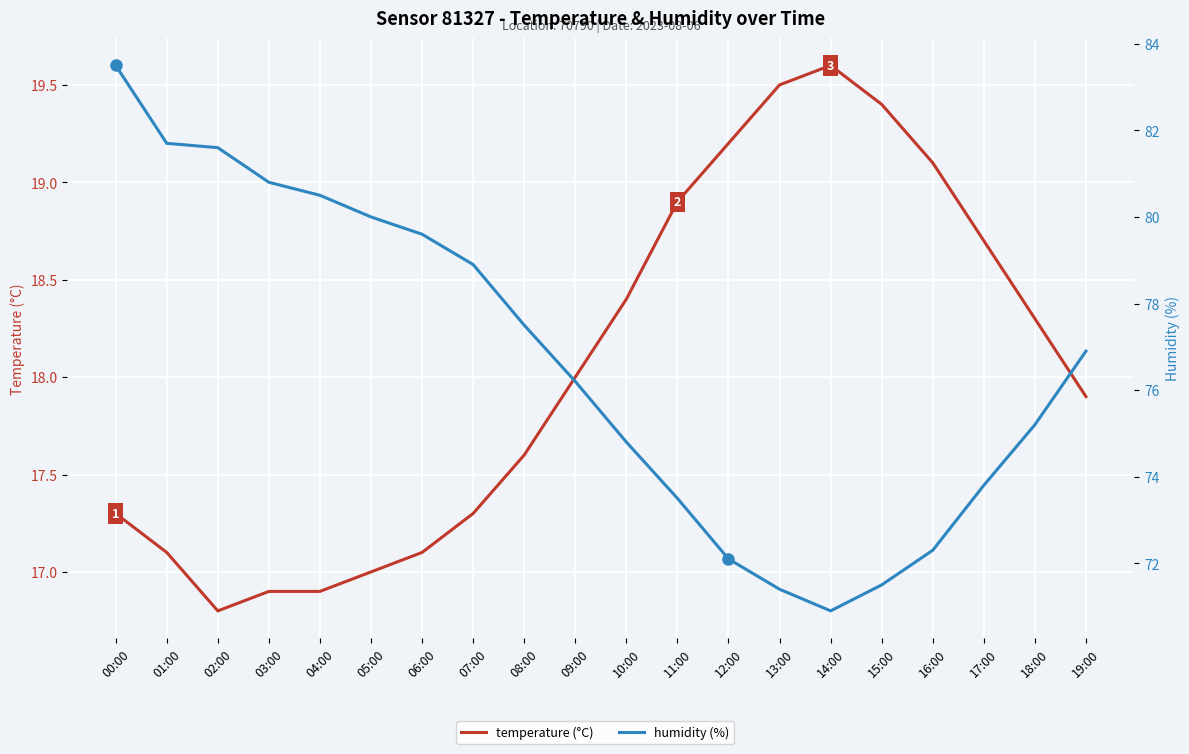

The humidity series shows 20.8 at 10:00. True or false?

False